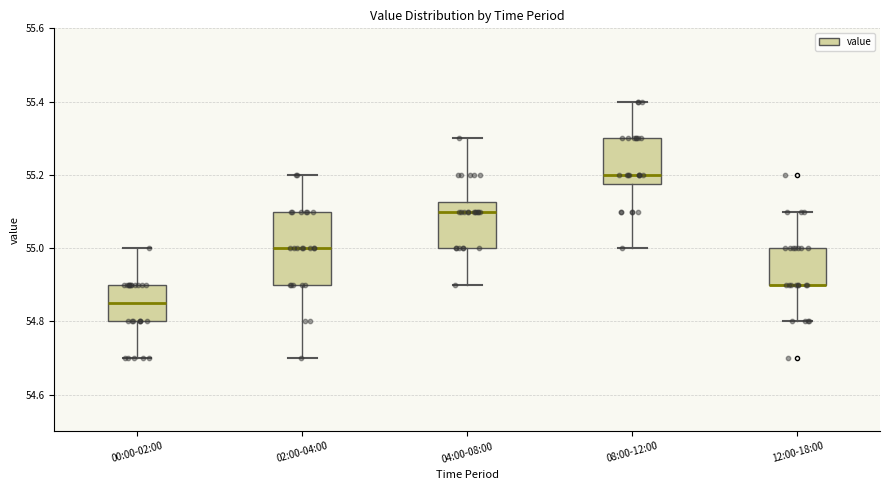

Reading left to right, transcribe this box plot: for each box, give where its median line is, the range the box spans, and where its two whiskers end, as read against the y-axis. The values are not printed on the chart, so give them approximately, as read against the axis.

00:00-02:00: median 54.86, box 54.80 to 54.90, whiskers 54.70 to 55.00
02:00-04:00: median 55.00, box 54.90 to 55.10, whiskers 54.70 to 55.20
04:00-08:00: median 55.10, box 55.00 to 55.12, whiskers 54.90 to 55.30
08:00-12:00: median 55.20, box 55.18 to 55.30, whiskers 55.00 to 55.40
12:00-18:00: median 54.90 (drawn on the box's lower edge), box 54.90 to 55.00, whiskers 54.80 to 55.10